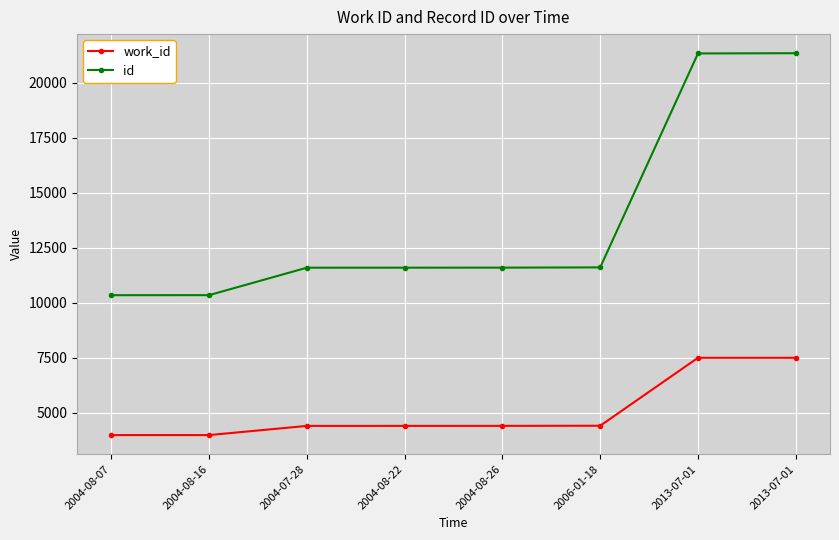

How many data points in work_id are less than 4401?

4